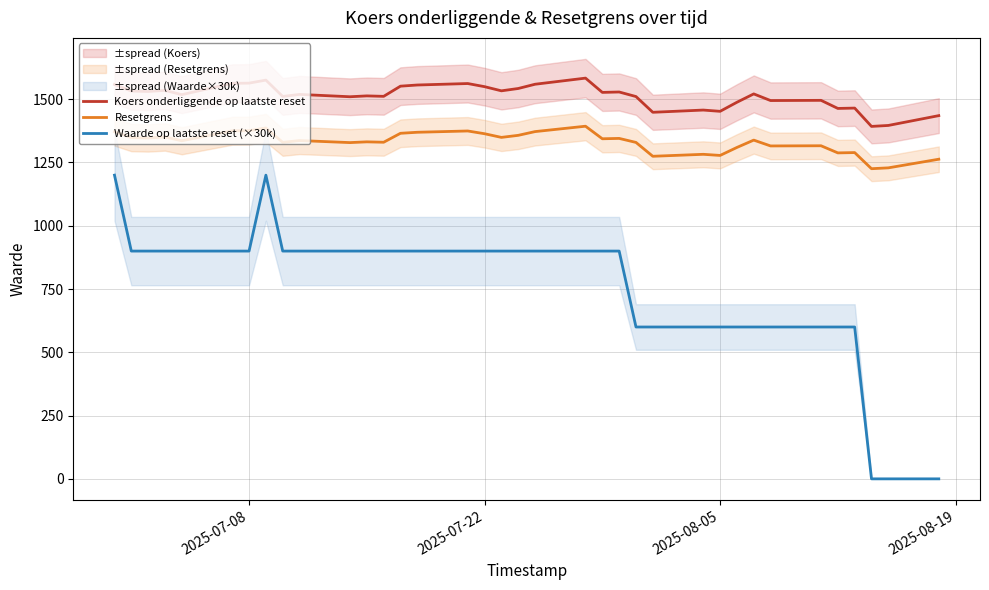

What is the greatest value displayed?

1583.4